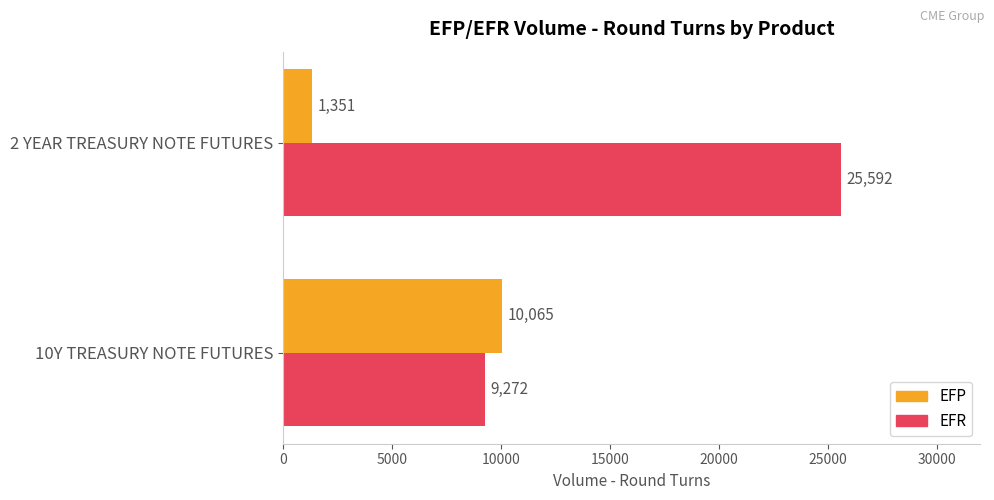

How many data points in EFP are less than 10065?

1